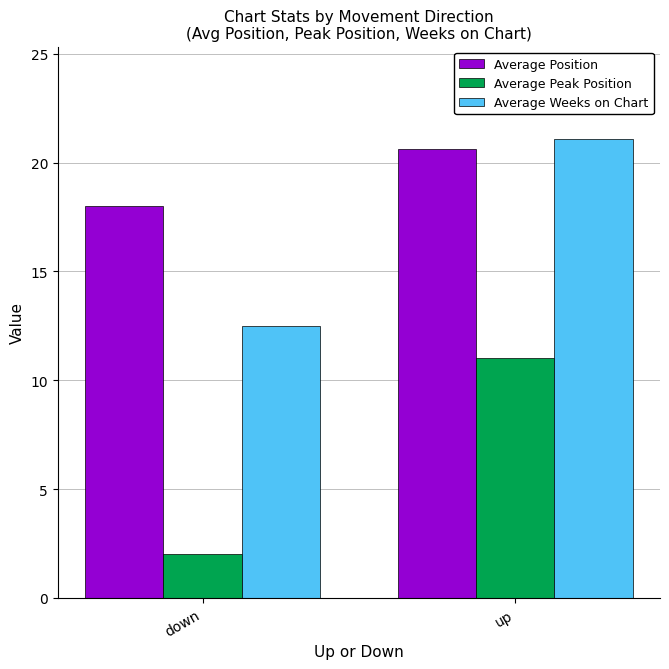

Where is Average Weeks on Chart nearest to the value 16?

down